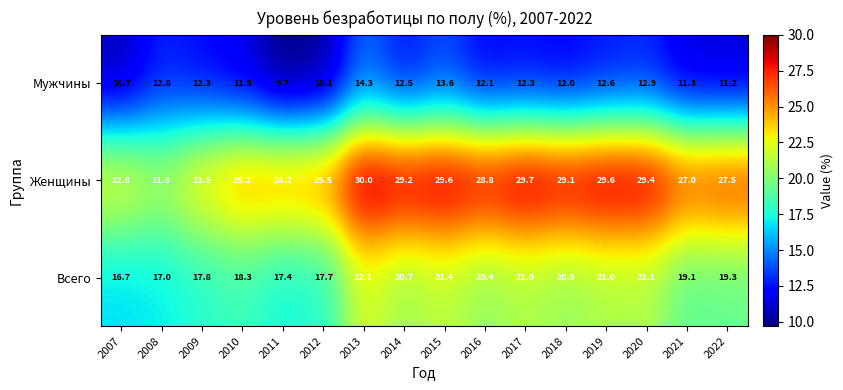

What is the minimum value shown in the chart?

9.7